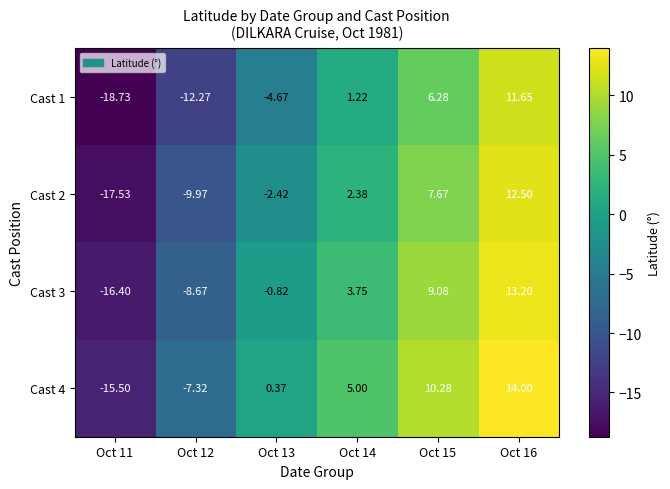

Is the value of Cast 4 at Oct 14 greater than the value of Cast 2 at Oct 15?

No